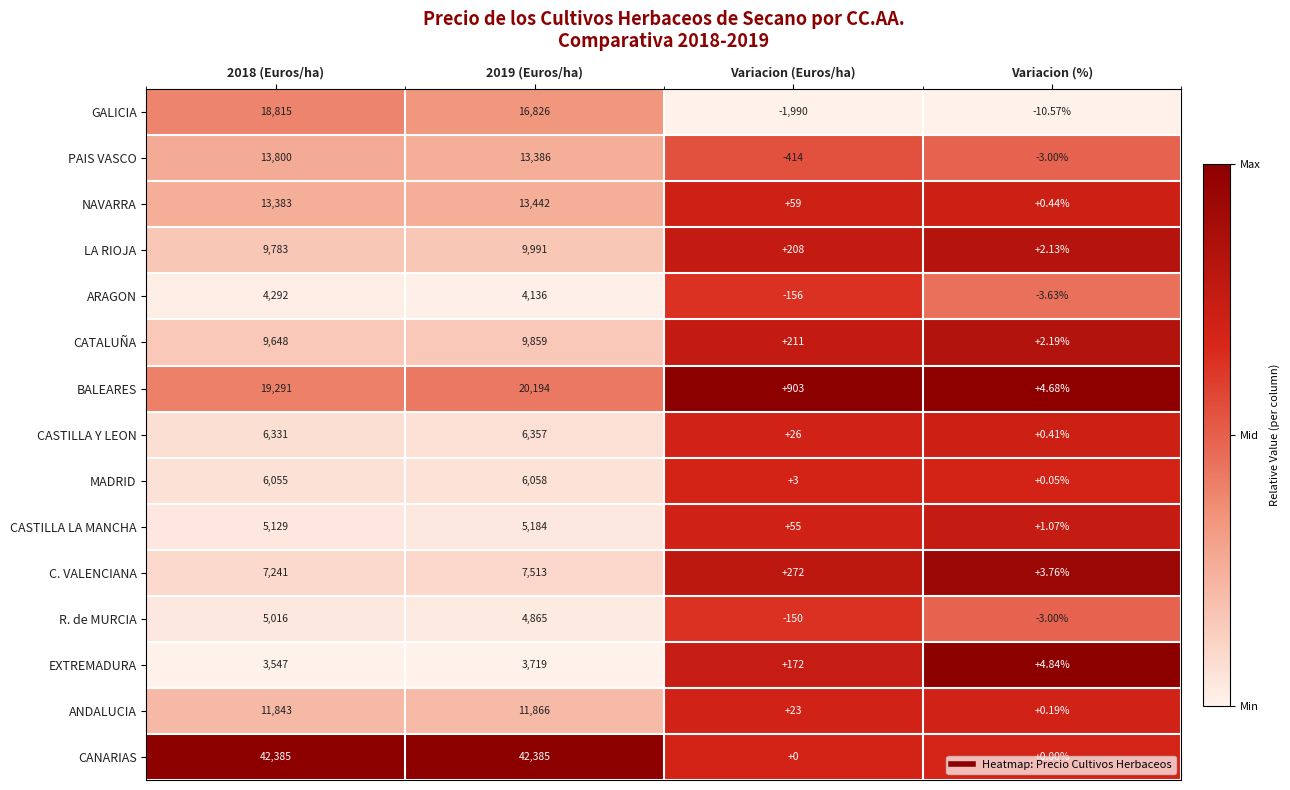

Is the value of CASTILLA LA MANCHA at 2018 (Euros/ha) greater than the value of ARAGON at 2019 (Euros/ha)?

Yes